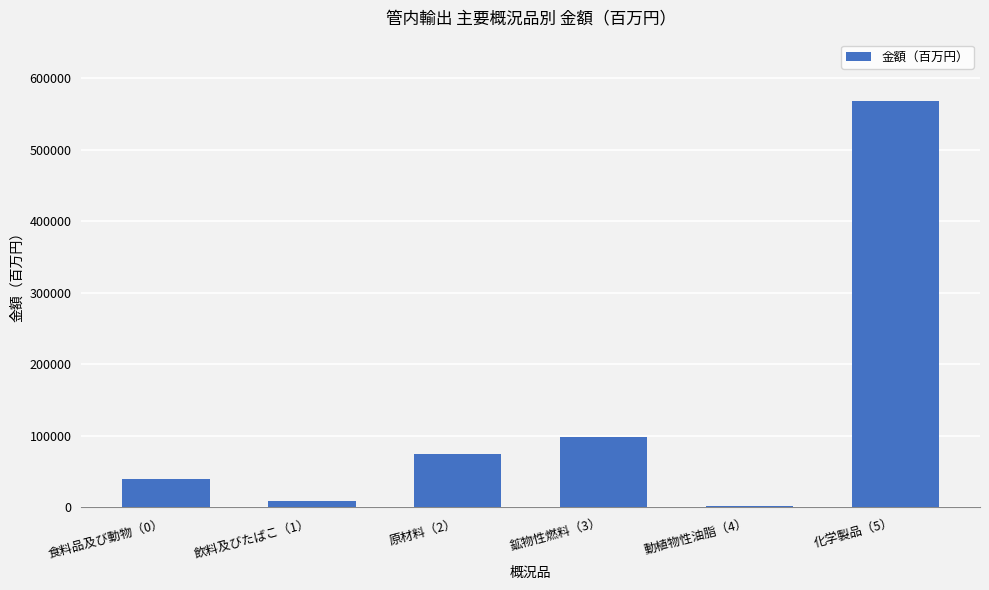

What is the sum of all values?

790528.9